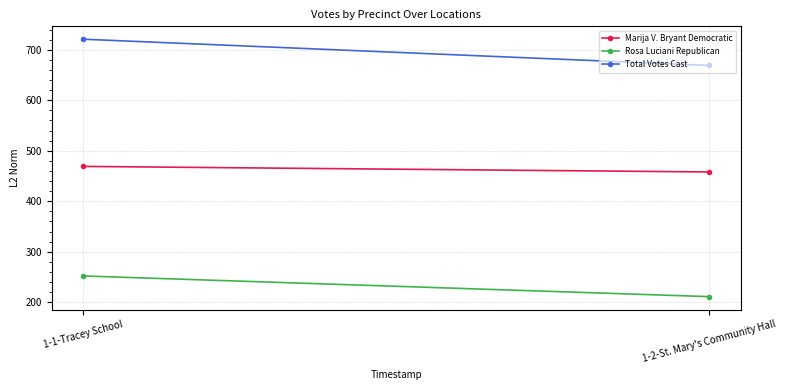

At which category is the sum across all series the highest?

1-1-Tracey School